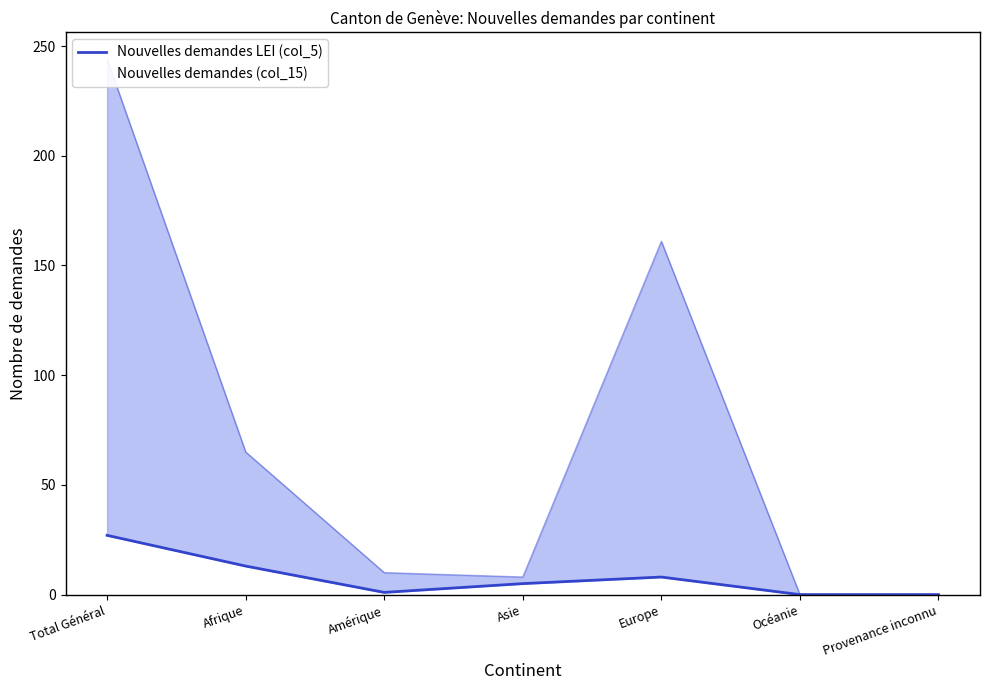

What is the difference between the values at Europe and Afrique?

5